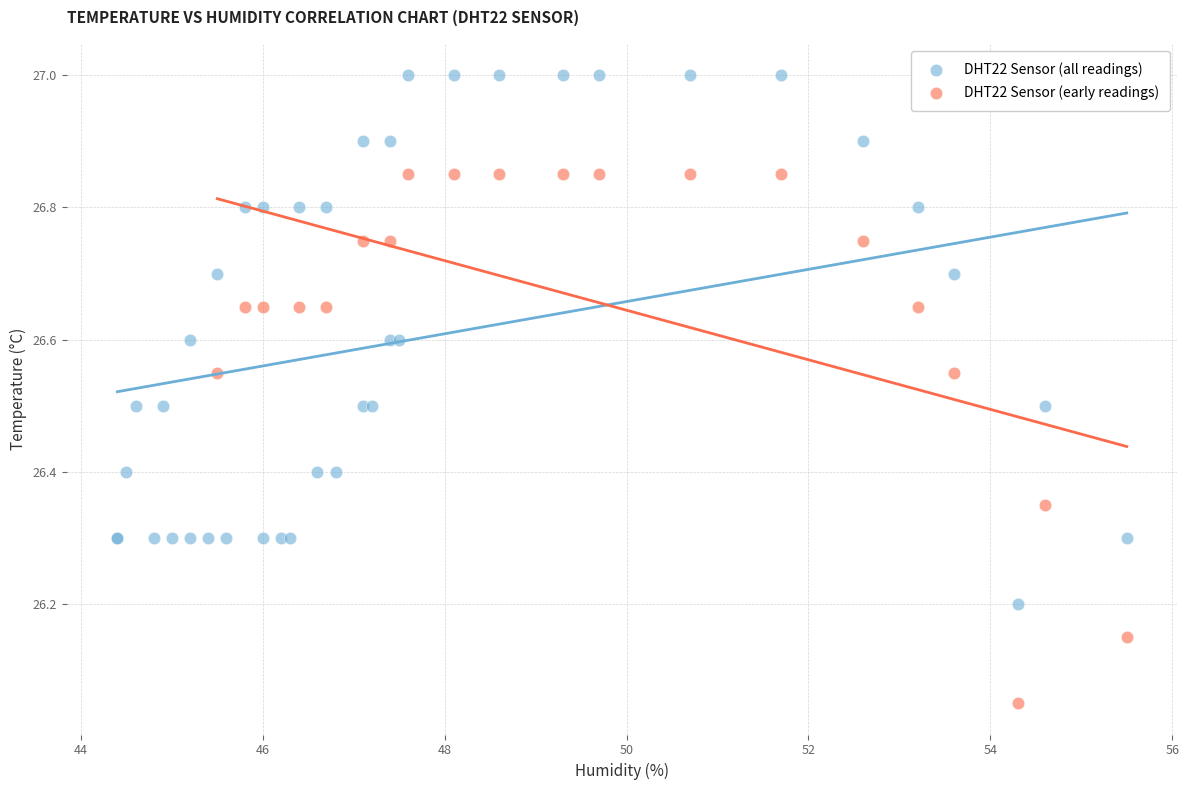

Which series contains the highest Y value?

DHT22 Sensor (all readings)